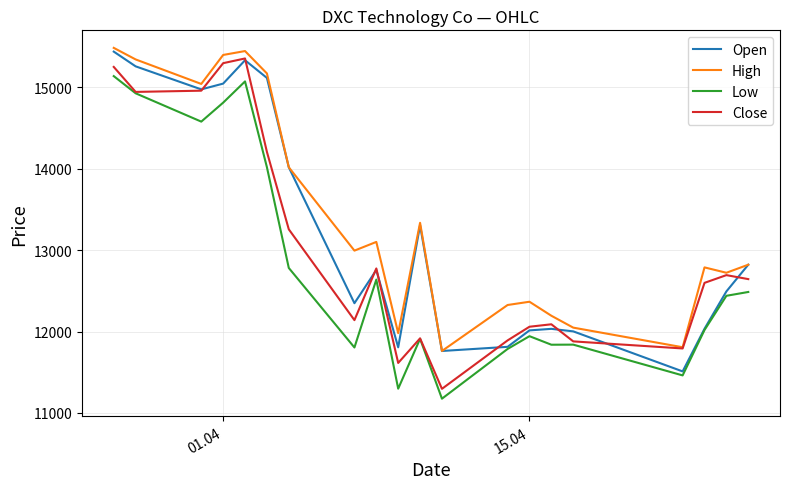

Which series has the largest total across all categories?

High